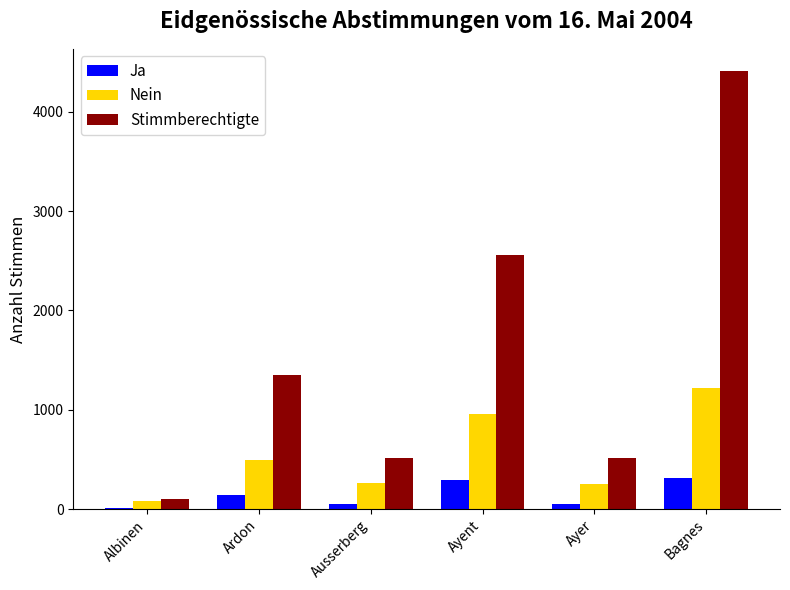

Which series has the largest total across all categories?

Stimmberechtigte